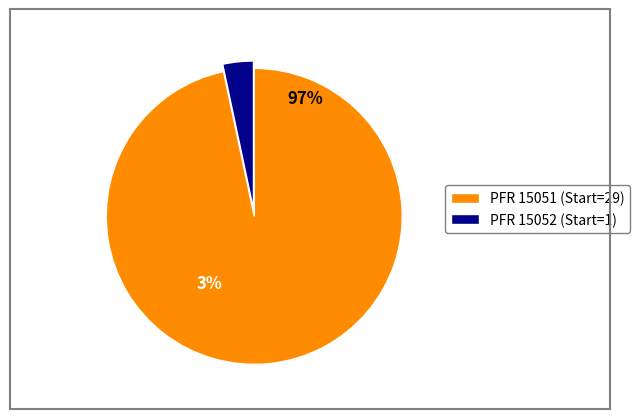

The 15052 slice represents 3% of the pie. True or false?

True